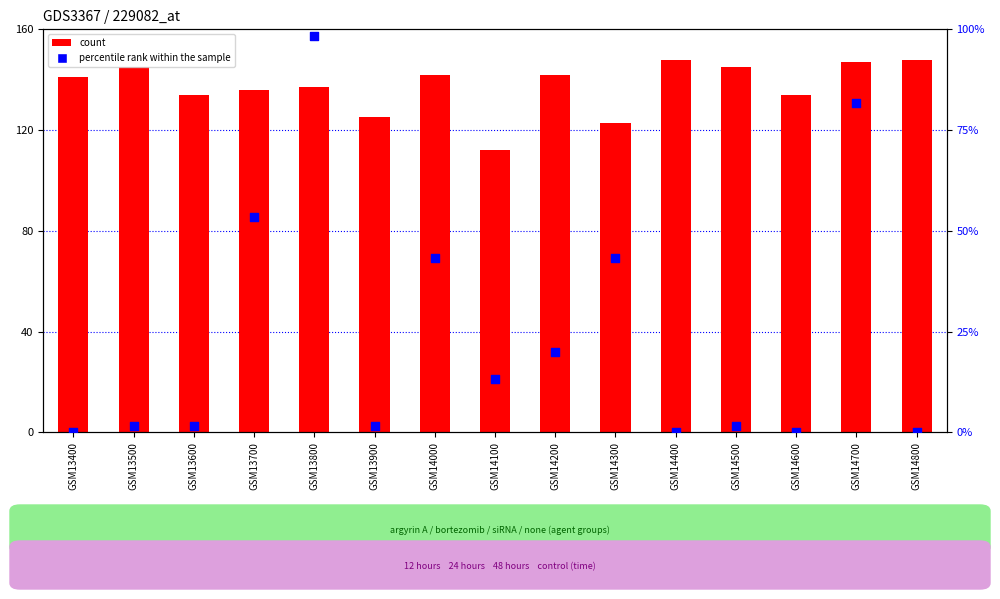

At how many categories does at least one series exceed 58?

15